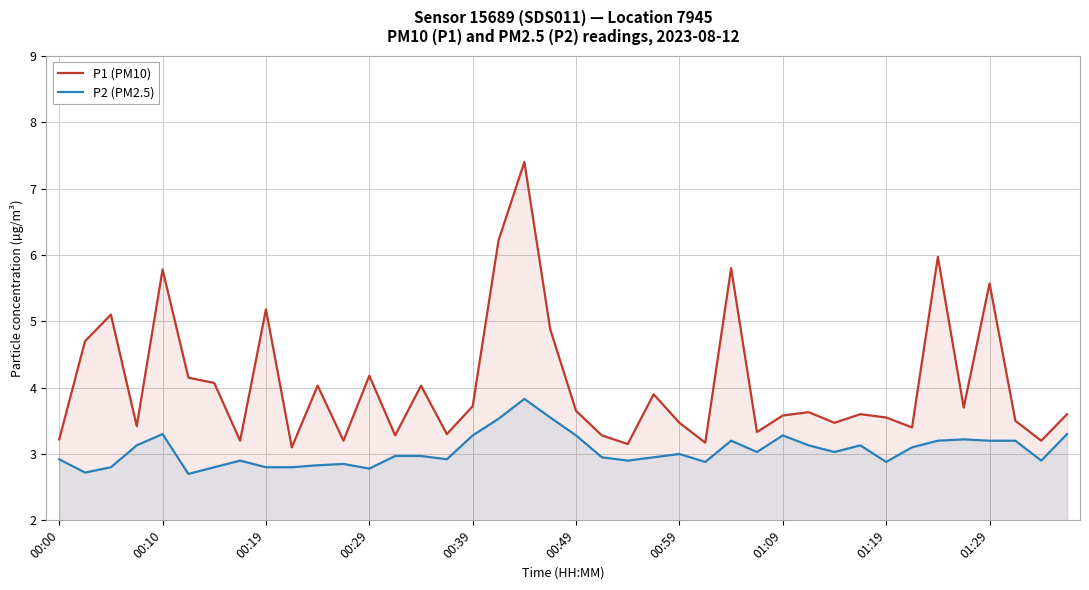

Which series has the widest spread of values?

P1 (PM10)